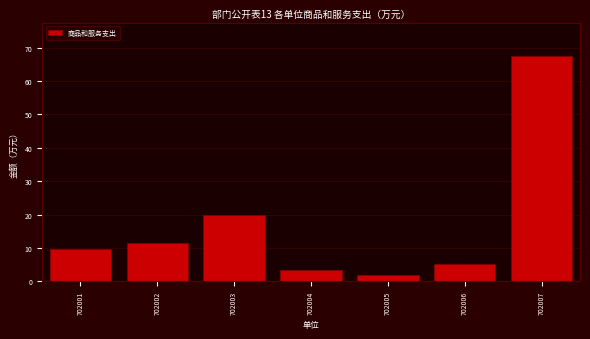

Reading left to right, what are all the values shown in this chart?

702001=9.7	702002=11.5	702003=19.9	702004=3.6	702005=1.8	702006=5.4	702007=67.4